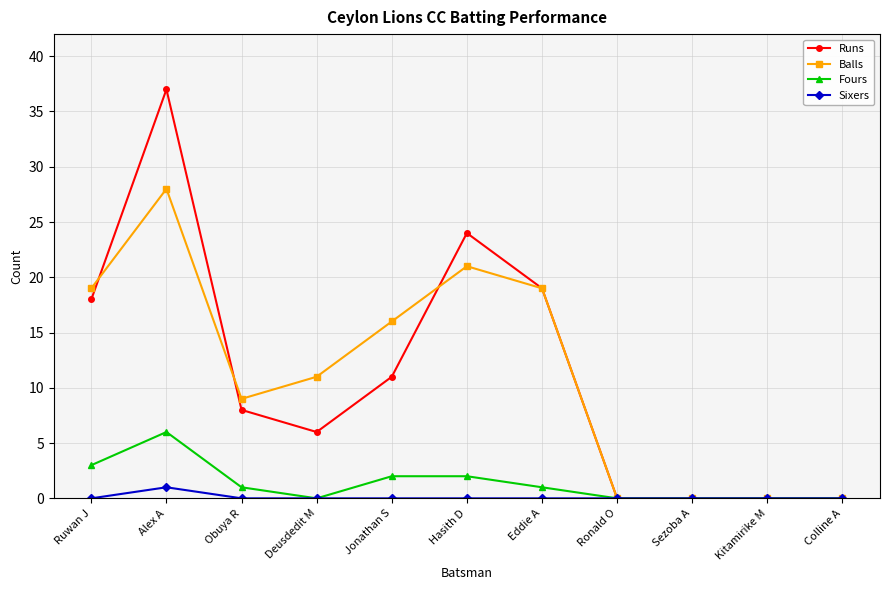

At which label does Fours reach its peak?

Alex A